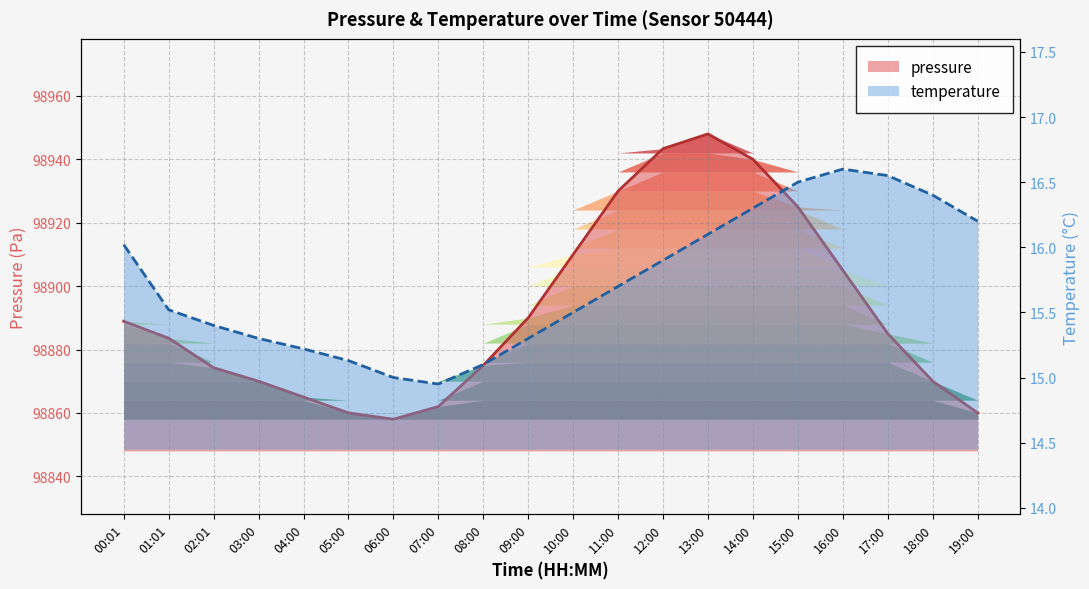

True or false: temperature has a value of 4.6 at 02:01.

False